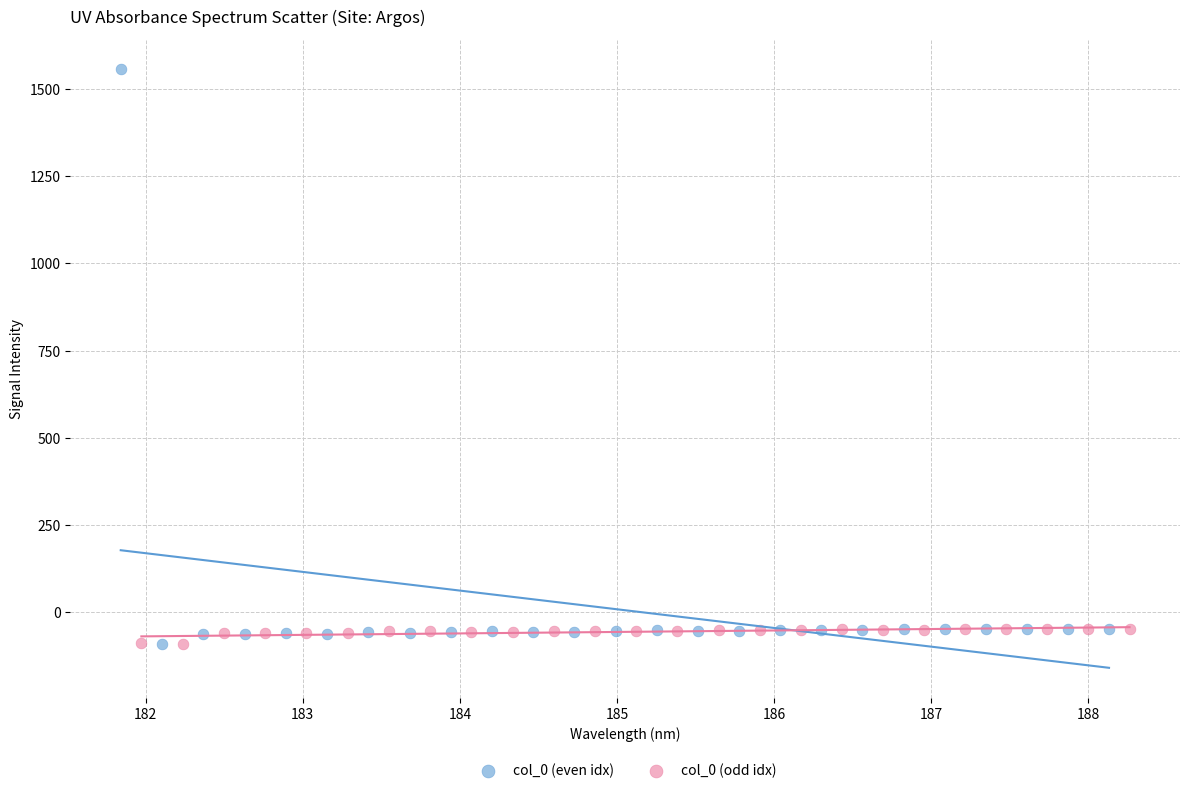

Which series reaches the maximum Y coordinate?

col_0 (even idx)